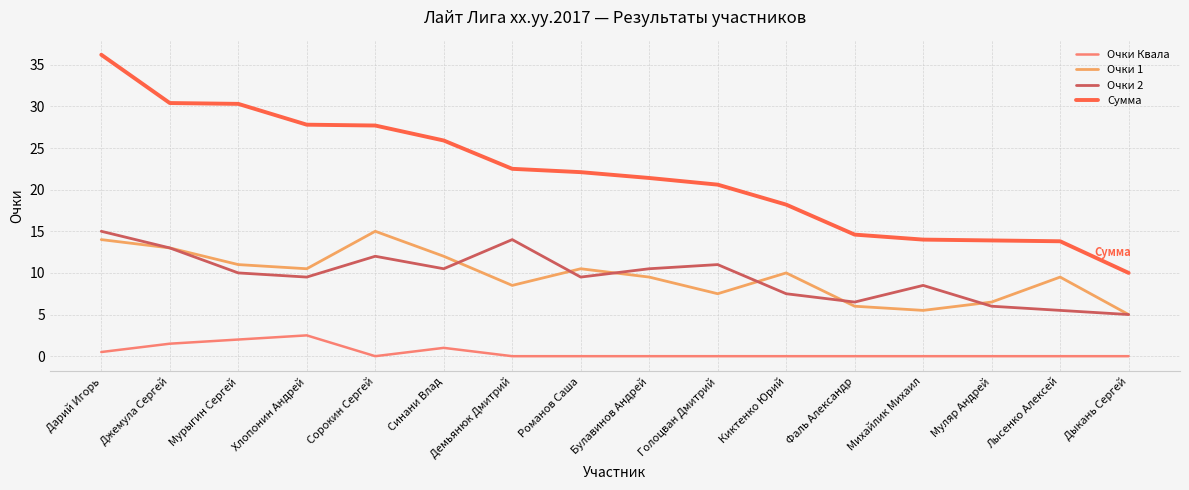

What is the total value across all series at Лысенко Алексей?

28.8